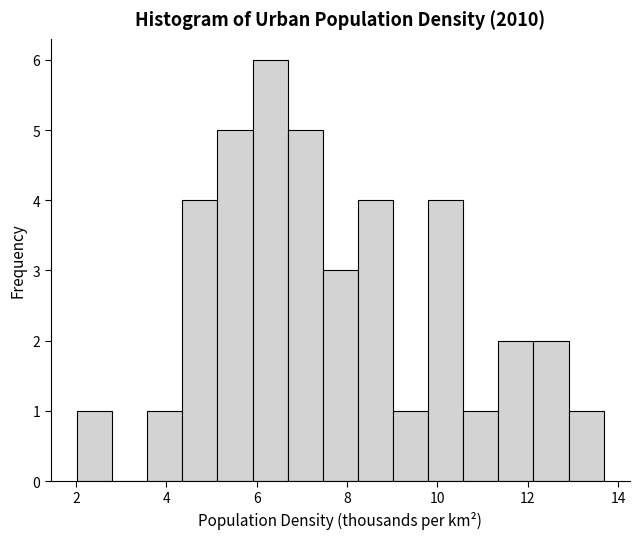

Read against the x-axis, roughly where is the centre of the tallest bar?

6.2